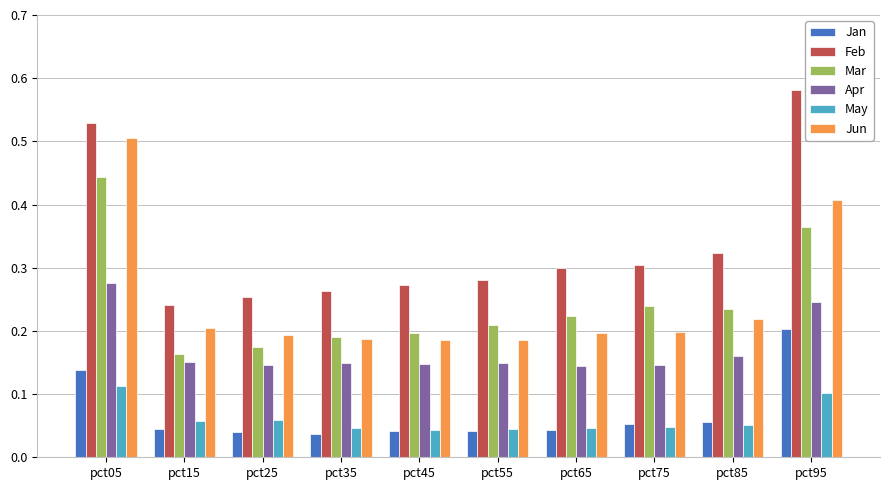

How many groups of bars are there?

10